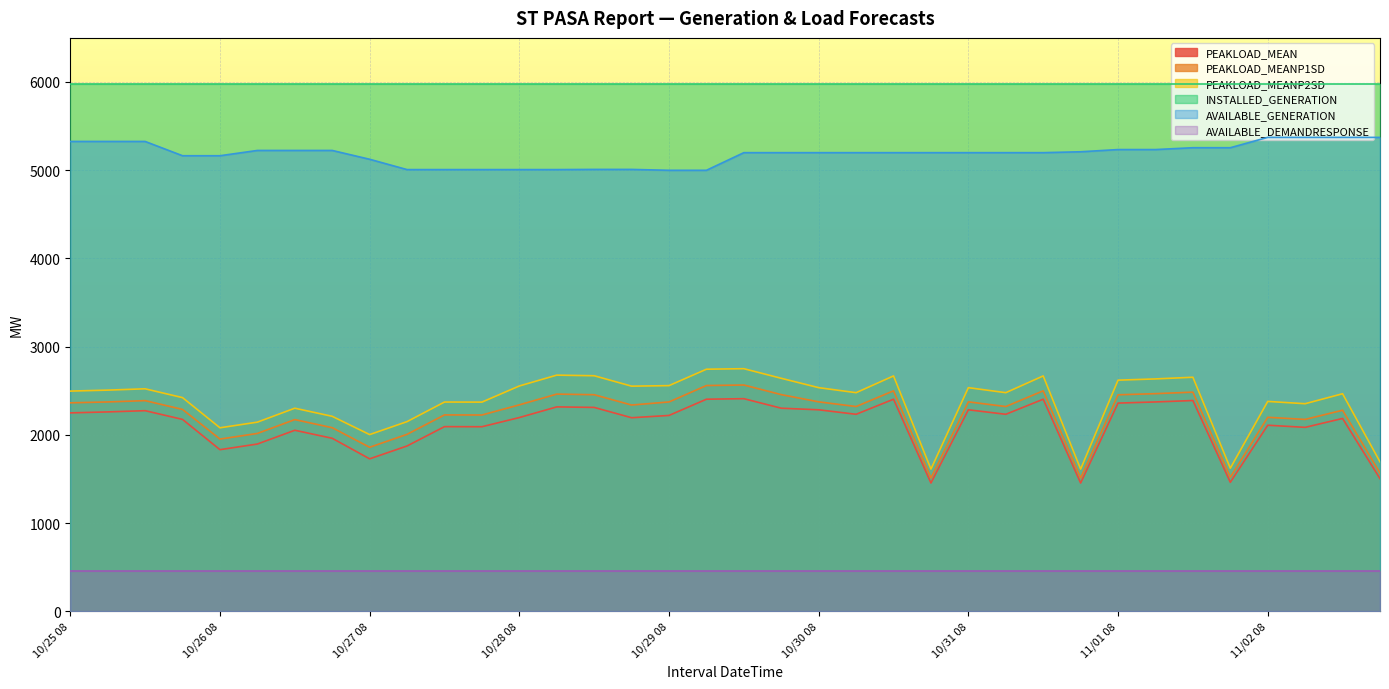

Which series has the largest range (max minus min)?

PEAKLOAD_MEANP2SD